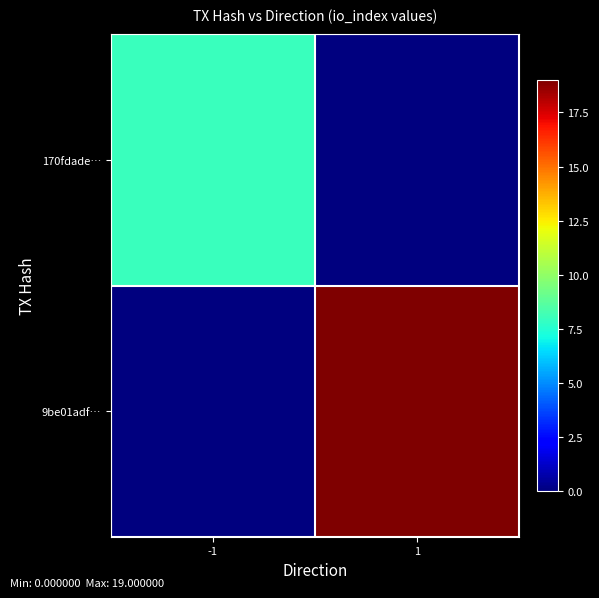

Reading left to right, list all the values displayed in this chart.

170fdade…: -1=8	1=0
9be01adf…: -1=0	1=19